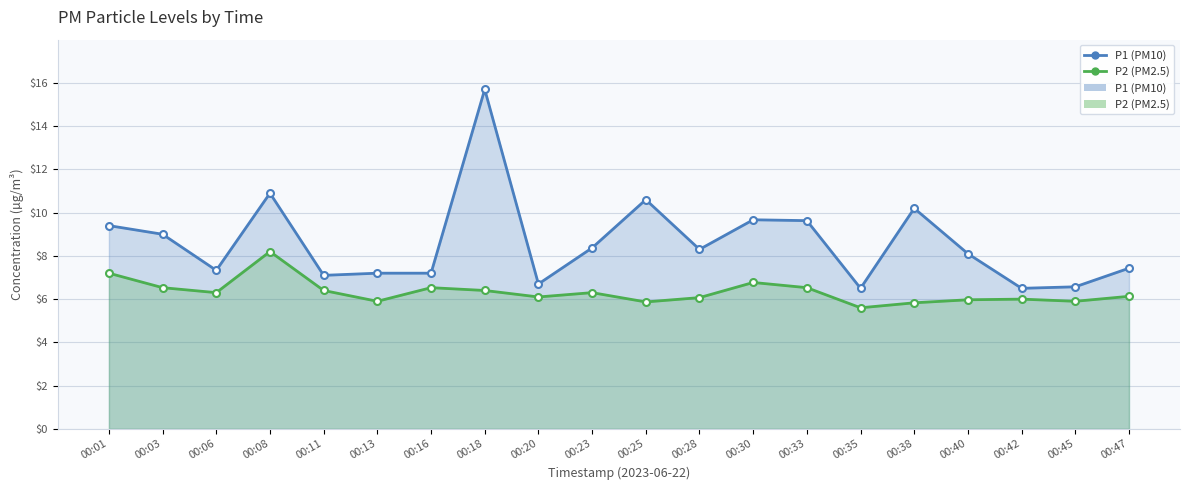

True or false: P1 (PM10) and P2 (PM2.5) cross at least once.

False